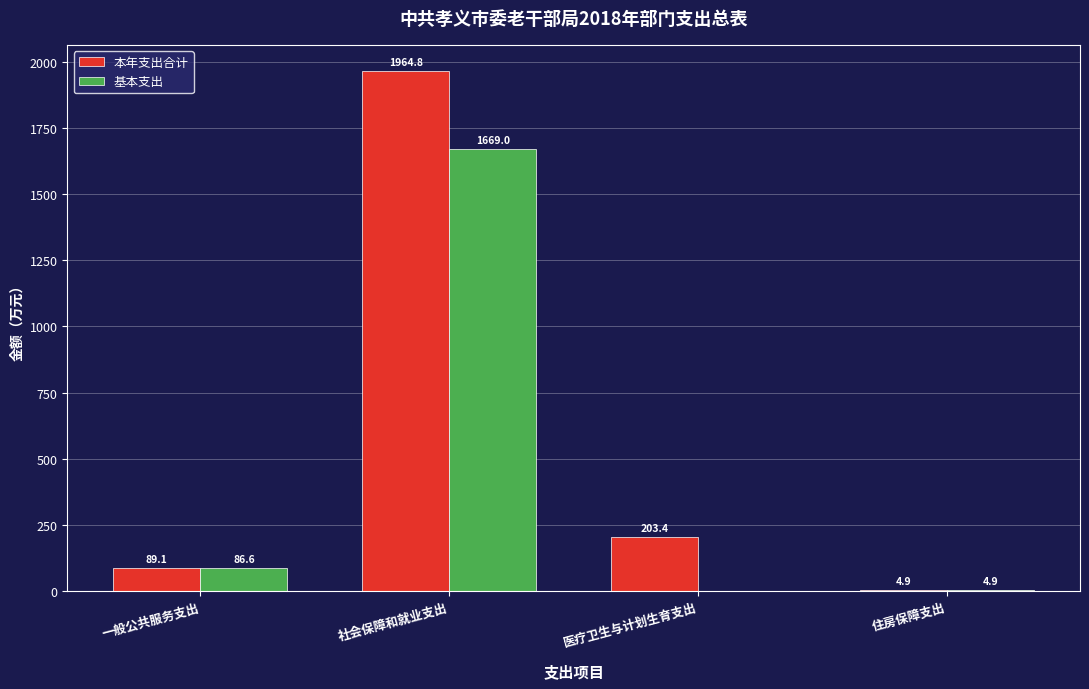

How many values in the 本年支出合计 series exceed 203?

2